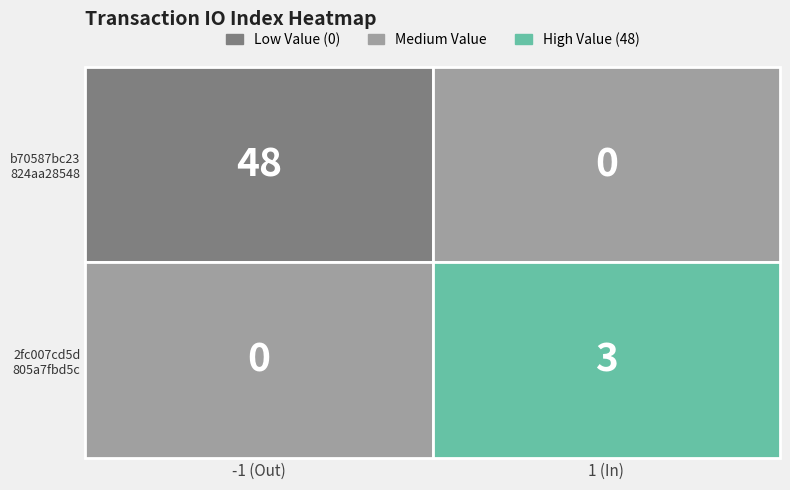

What value does the 2fc007cd5d805a7fbd5c28622ee1997918325f5 series have at io_index?

3